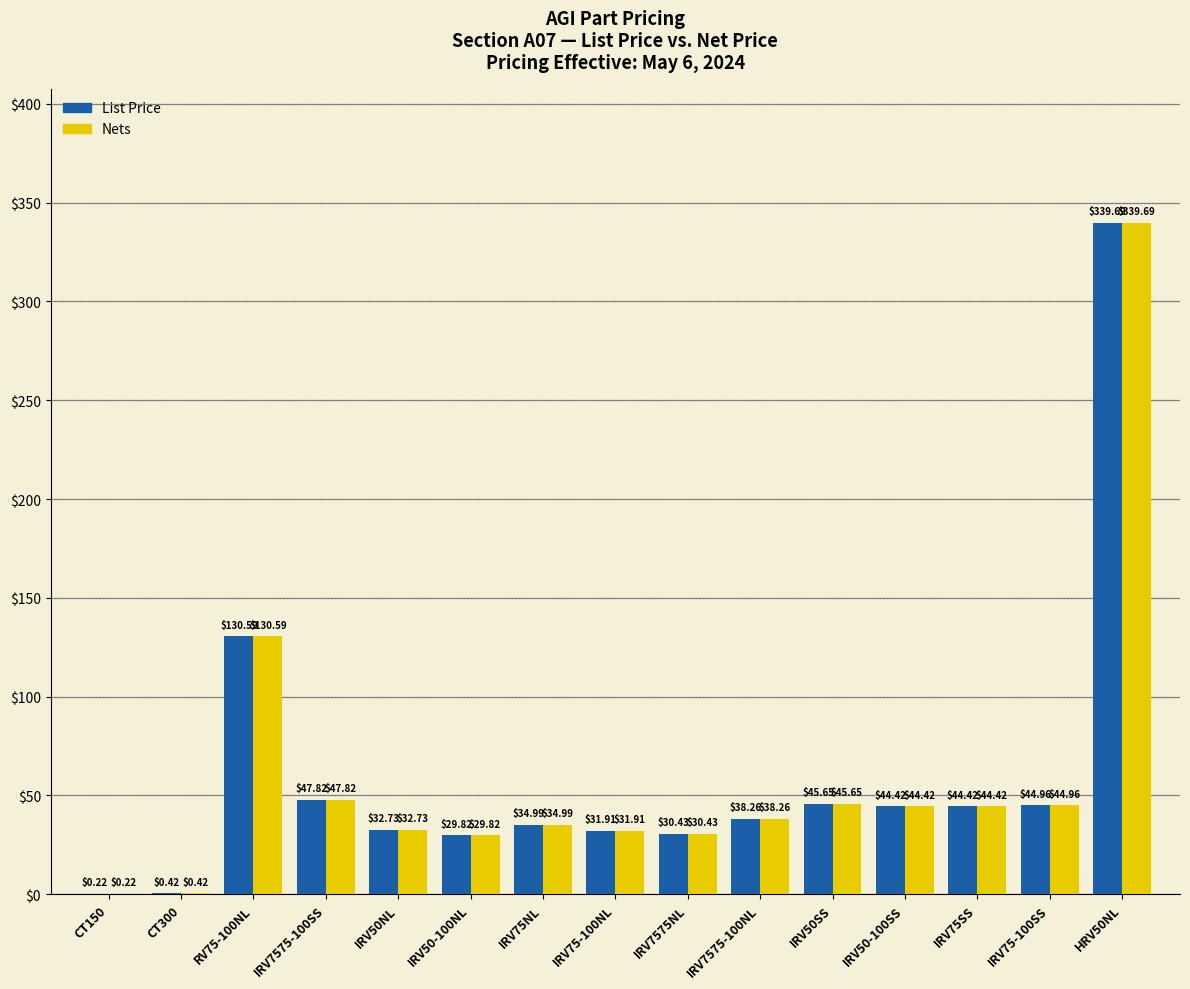

What is the sum of the Nets values at IRV75NL and CT150?

35.2